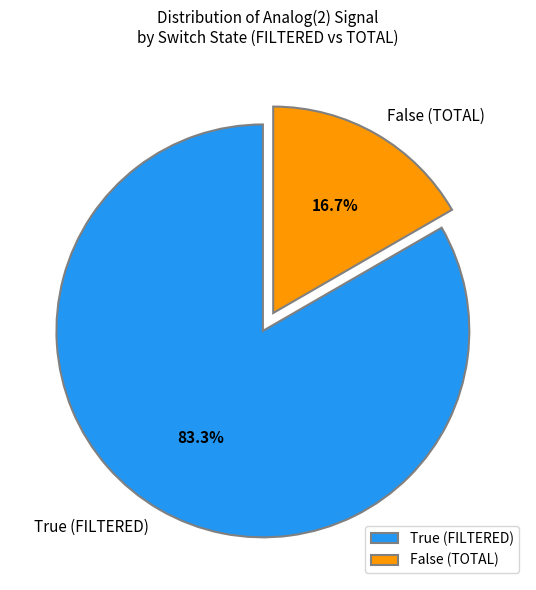

Count the number of slices in the pie.

2